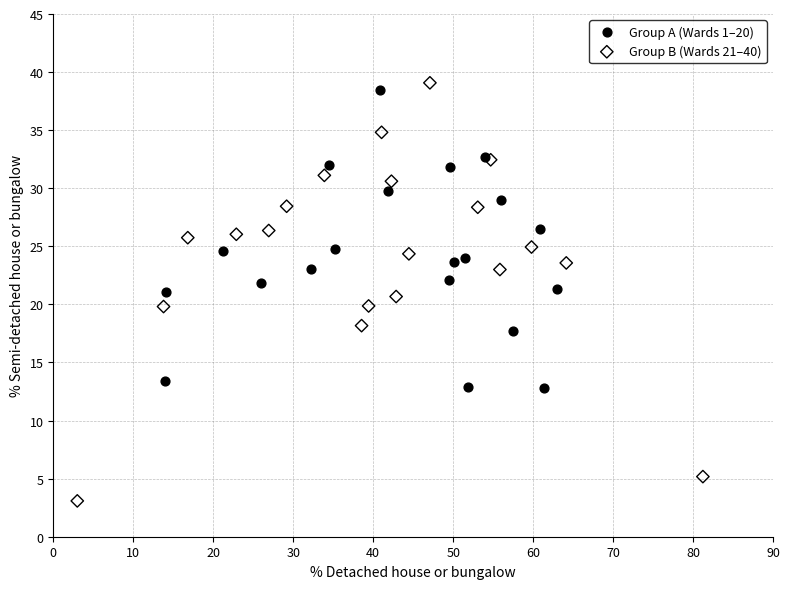

What are all the series names shown in the legend?

Group A (Wards 1–20), Group B (Wards 21–40)